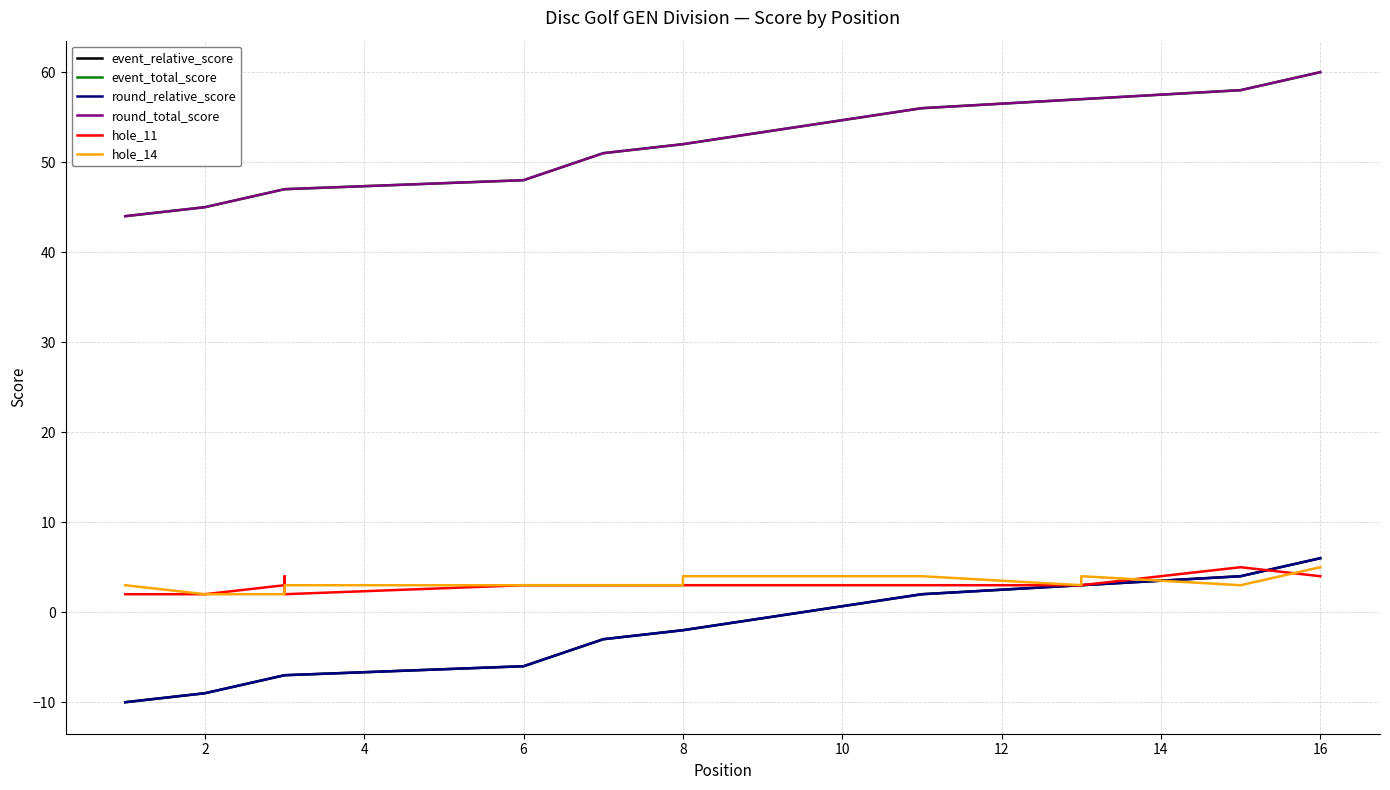

What is the sum of the event_total_score values at 10 and 4?

103